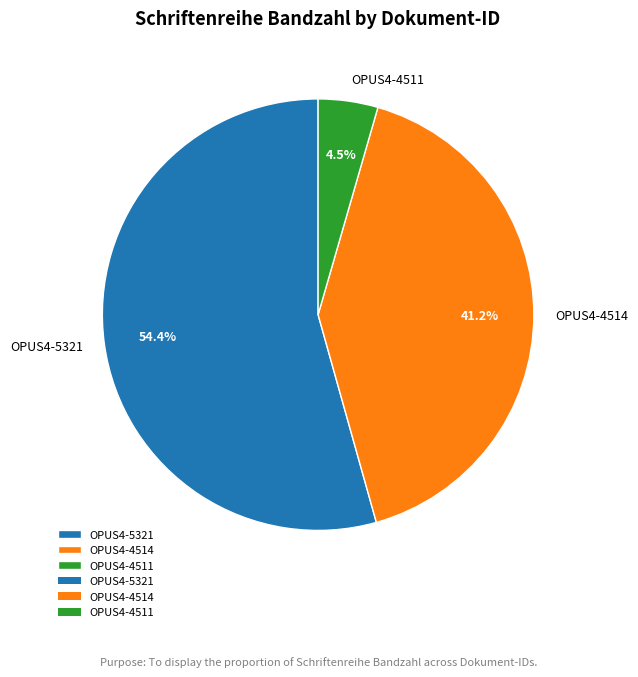

Which category accounts for the majority?

OPUS4-5321